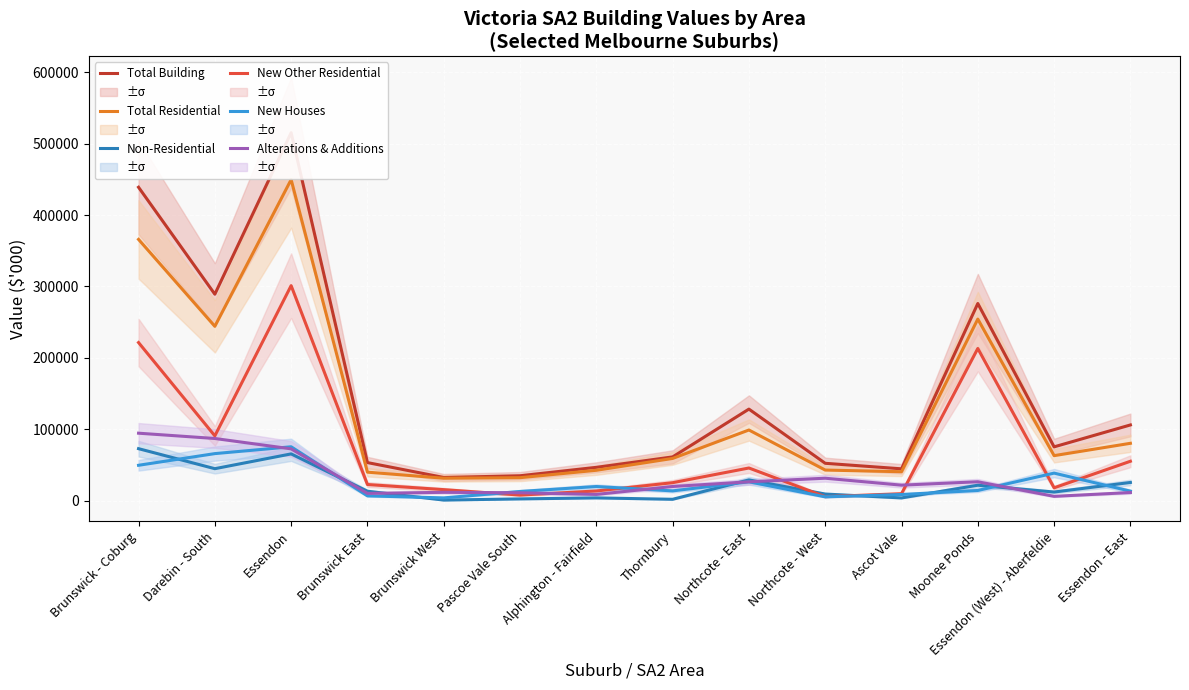

What is the maximum value for Total Building?

515218